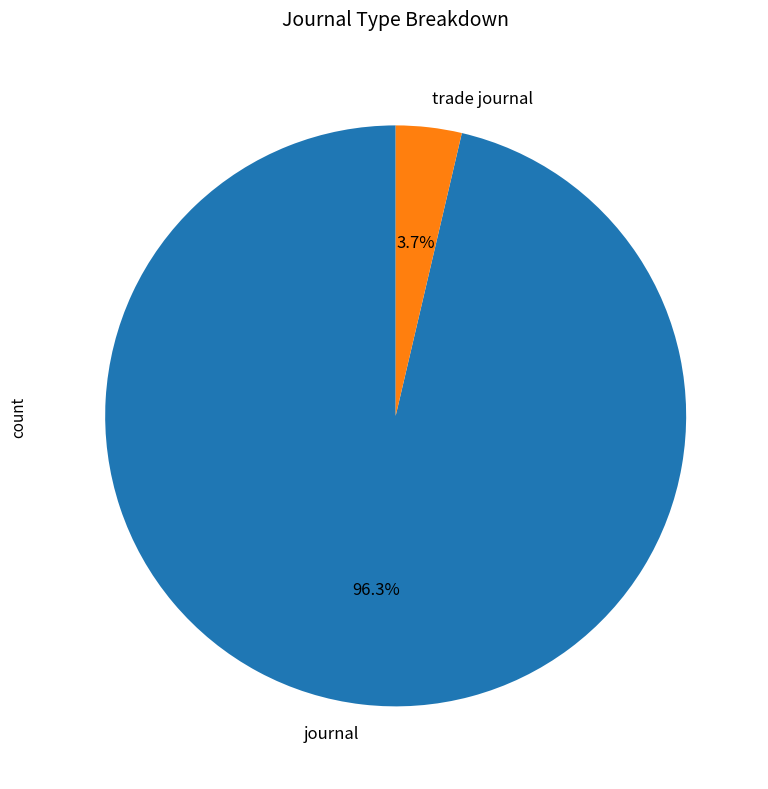

Does any single category account for the majority?

Yes